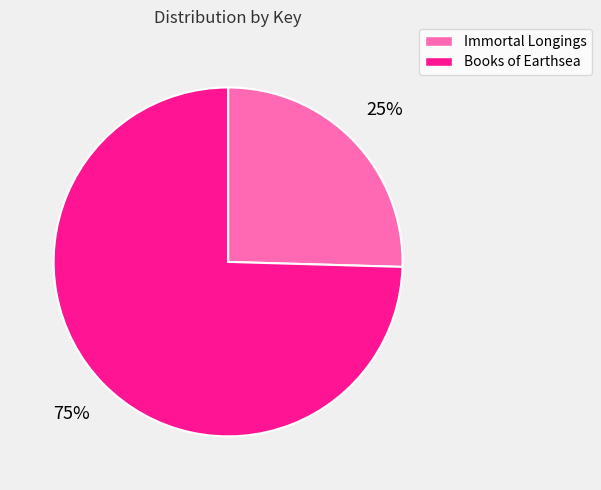

Which slice is the largest?

Books of Earthsea